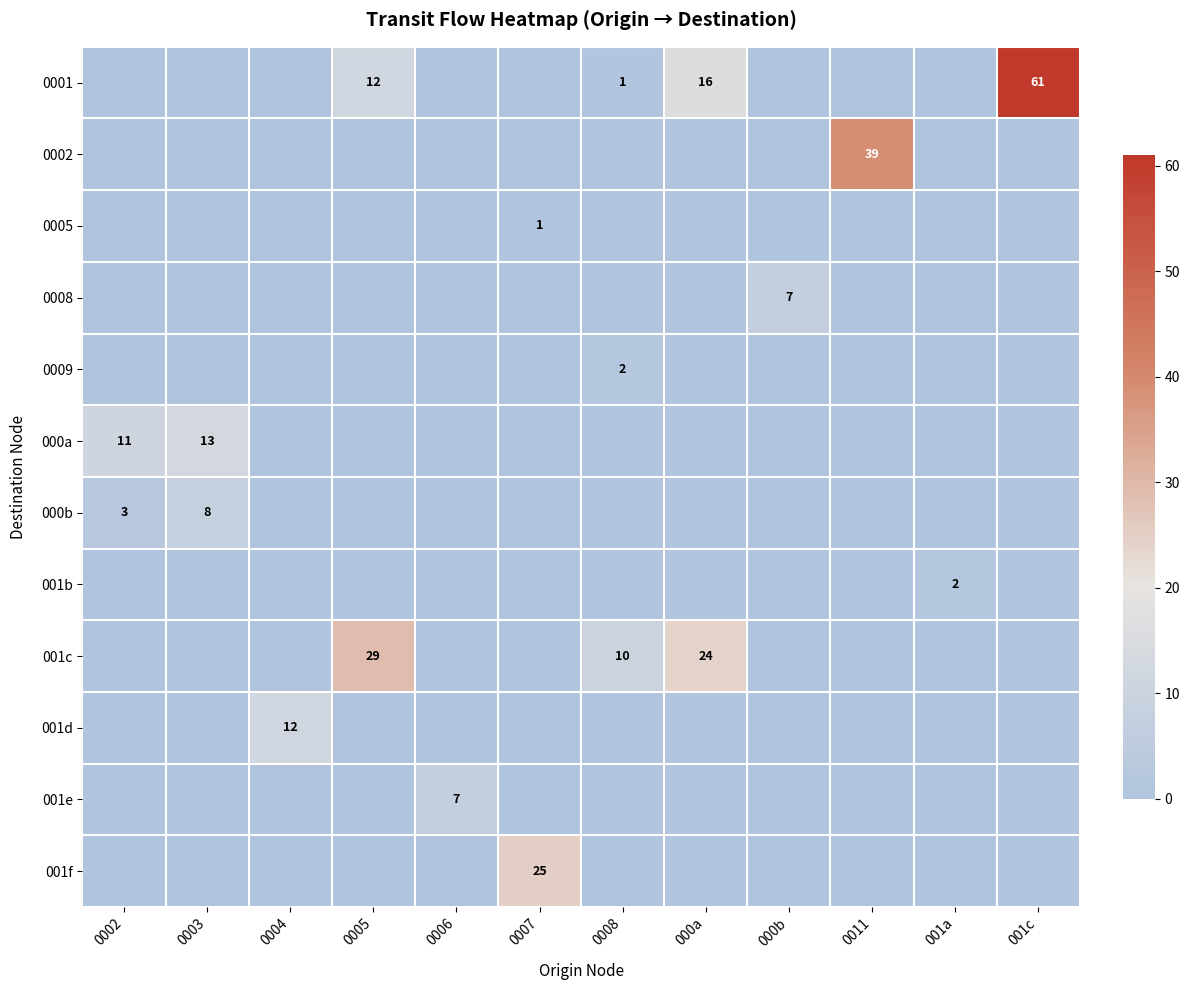

The value of 001c at 0005 is 6. True or false?

False